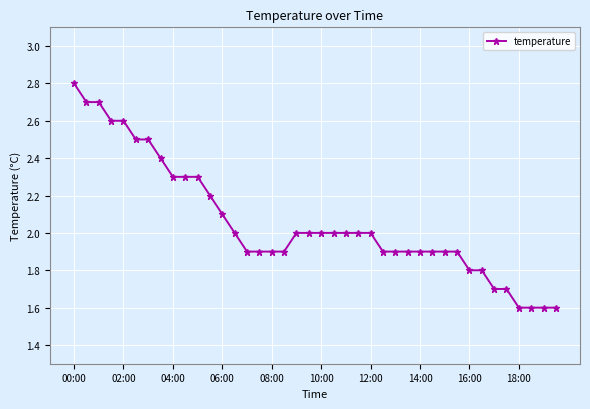

Count the number of data series in this chart.

1